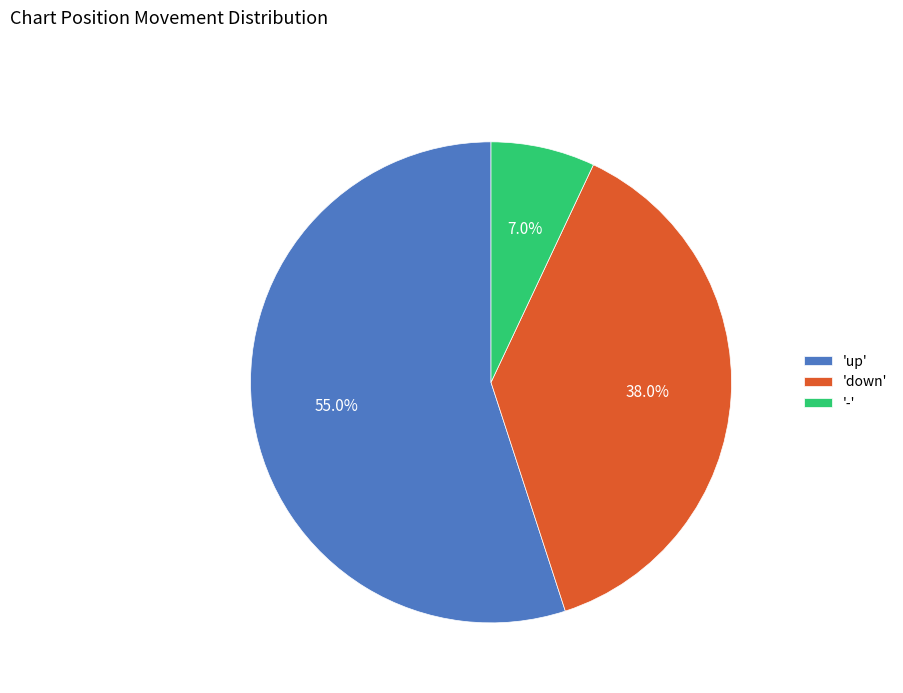

What percentage is NOT represented by '-'?

93.0%